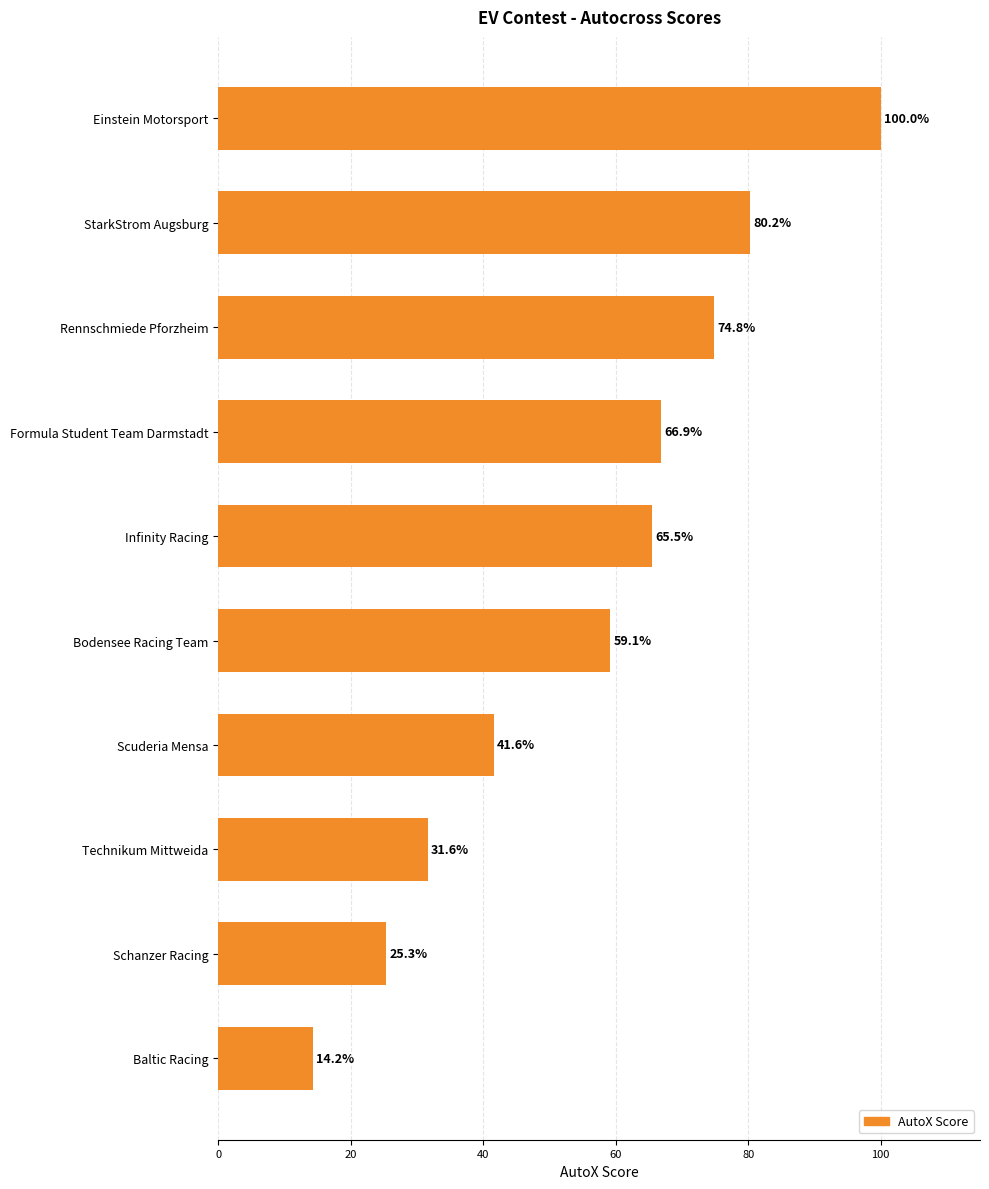

True or false: the data shows 105.1 at Infinity Racing.

False